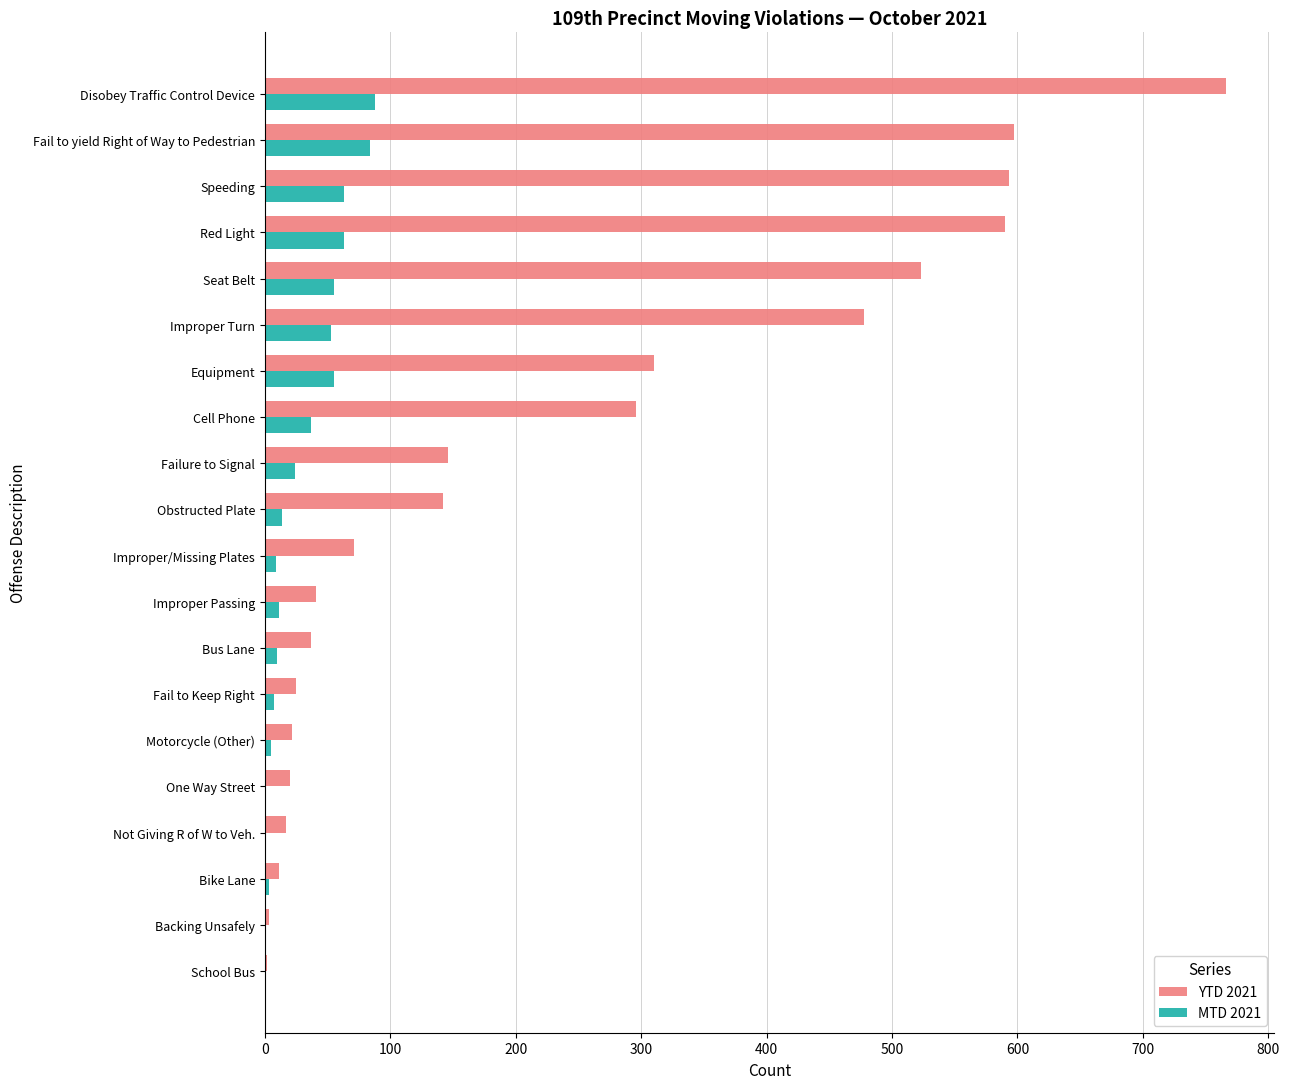

Count the number of categories in the chart.

20